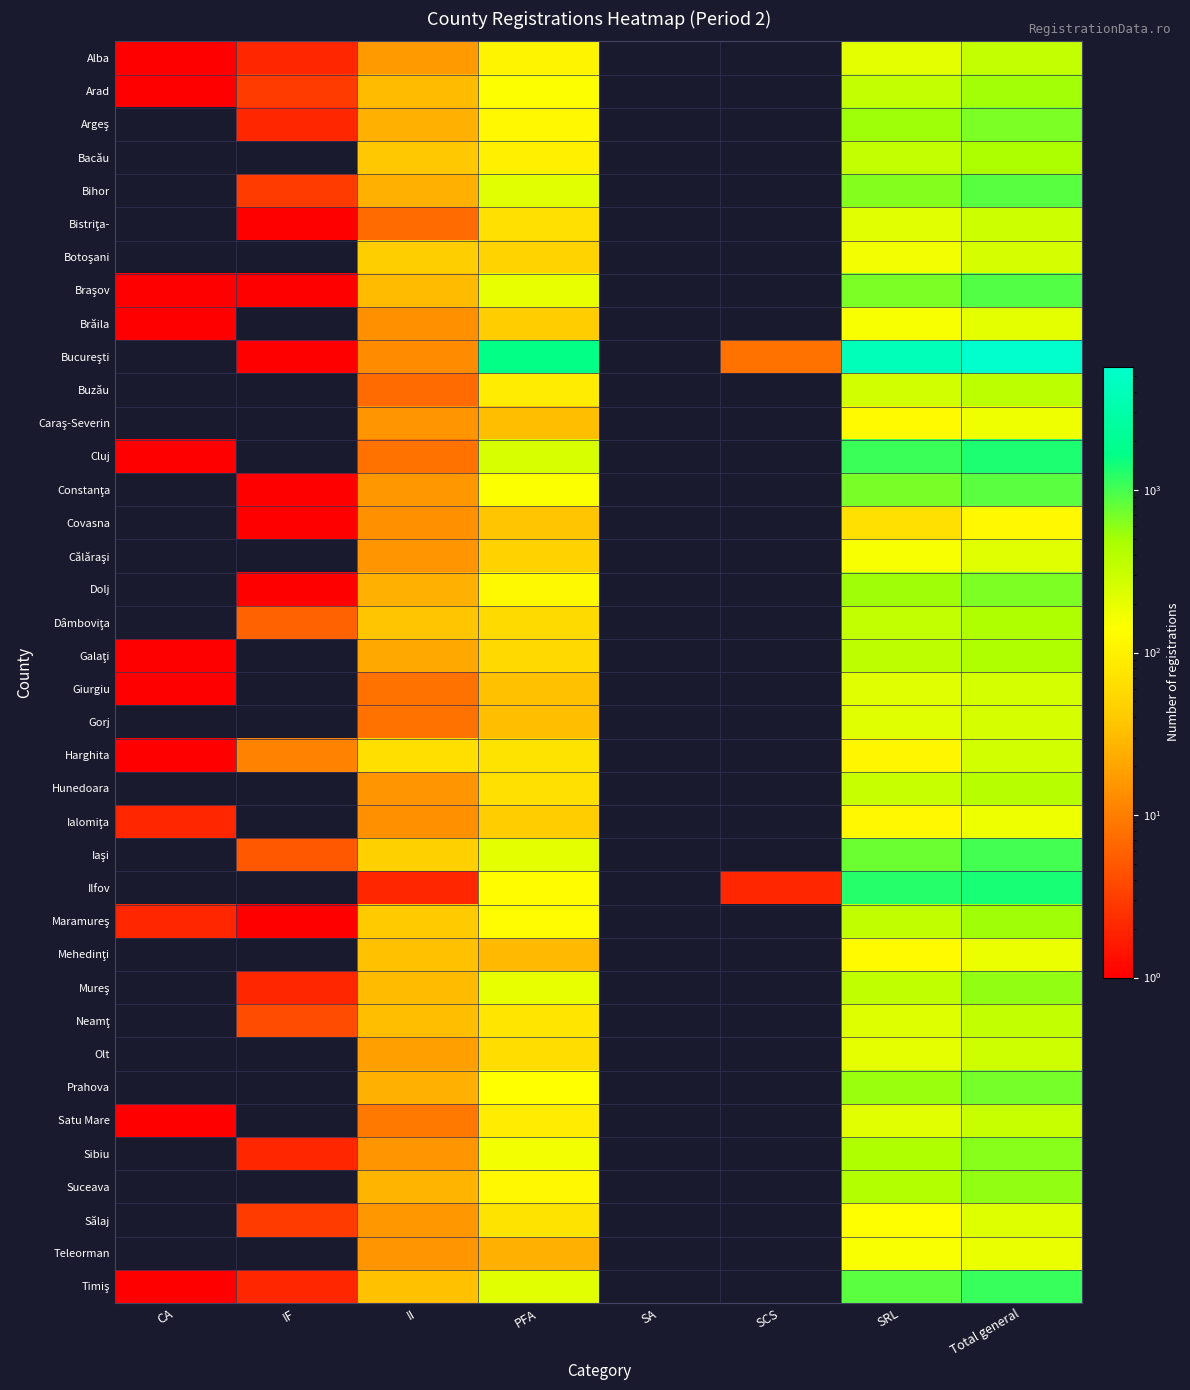

List the series in order of their peak value, lowest first.

Covasna, Caraş-Severin, Ialomiţa, Mehedinţi, Teleorman, Brăila, Călăraşi, Sălaj, Botoşani, Gorj, Giurgiu, Harghita, Olt, Bistriţa-, Satu Mare, Alba, Neamţ, Buzău, Hunedoara, Dâmboviţa, Galaţi, Bacău, Arad, Maramureş, Suceava, Mureş, Sibiu, Dolj, Argeş, Prahova, Constanţa, Bihor, Braşov, Iaşi, Timiş, Cluj, Ilfov, Bucureşti